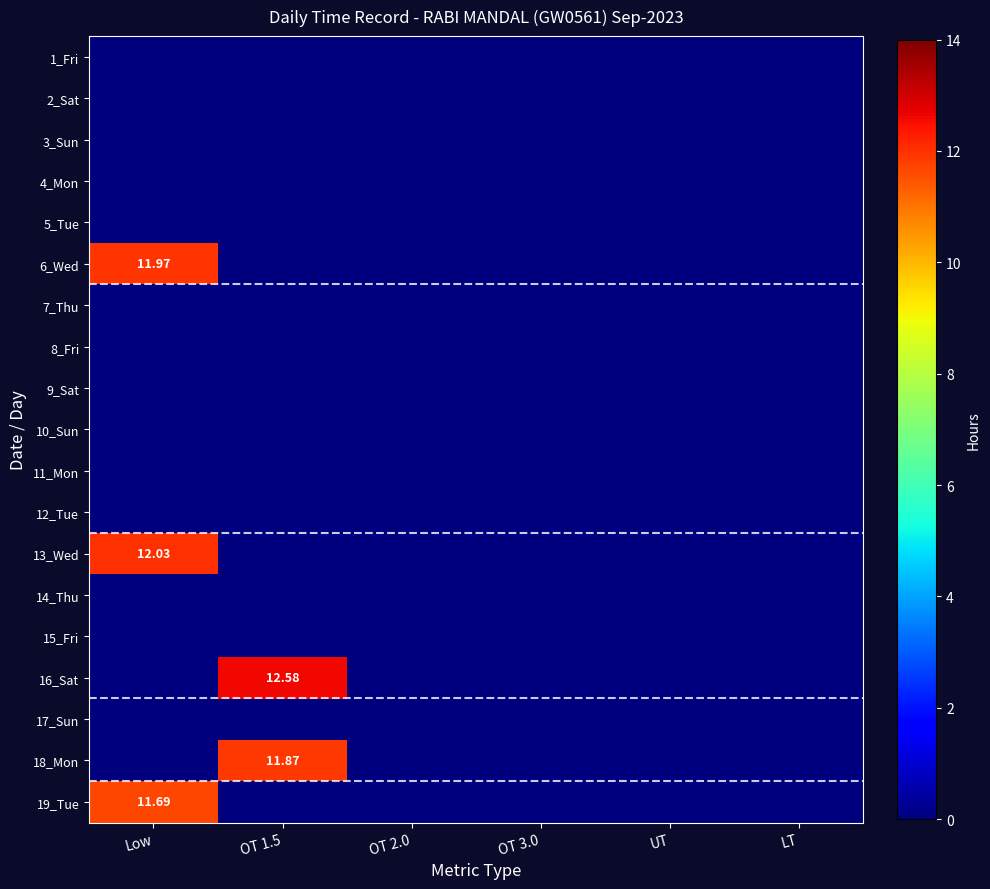

How many positive values does the 16_Sat series have?

1